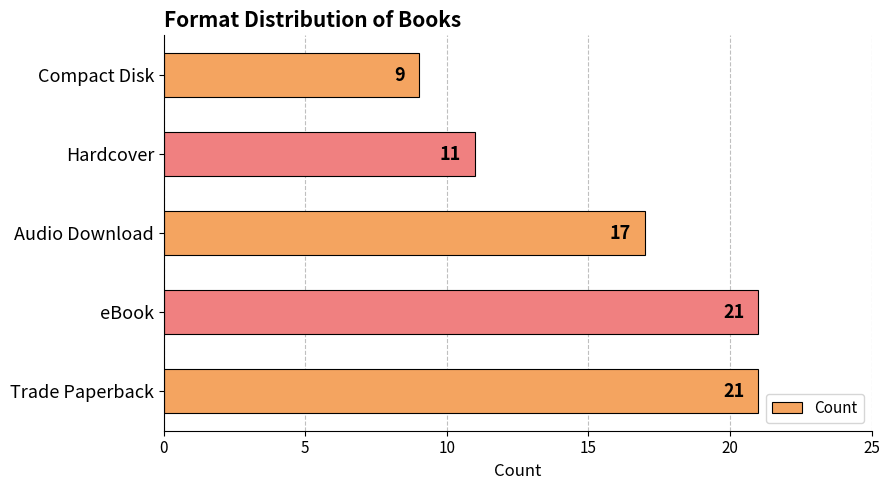

What is the change in value from Trade Paperback to Audio Download?

-4